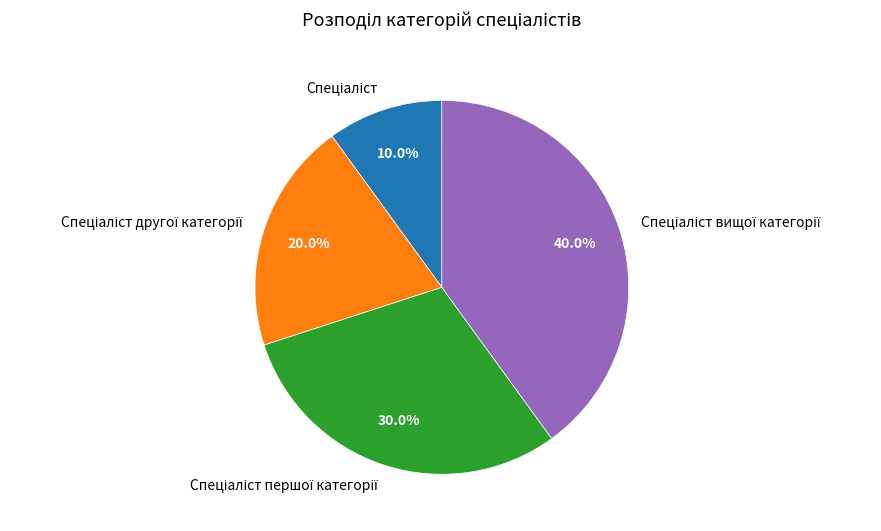

Is there any slice that represents more than half of the pie?

No